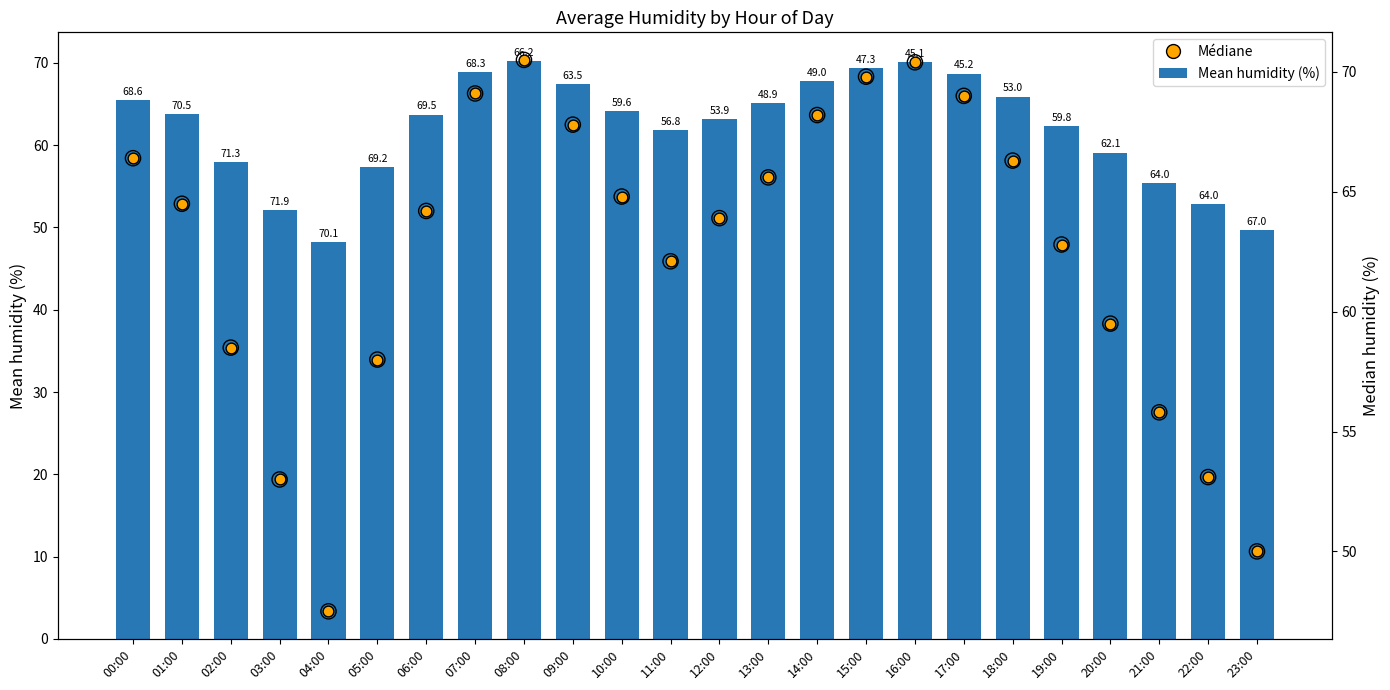

Which series reaches the minimum Y coordinate?

Médiane